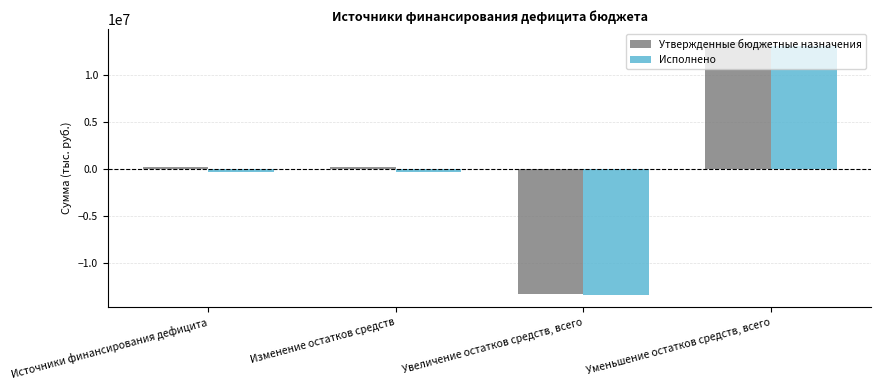

How many positive values does the Исполнено series have?

1